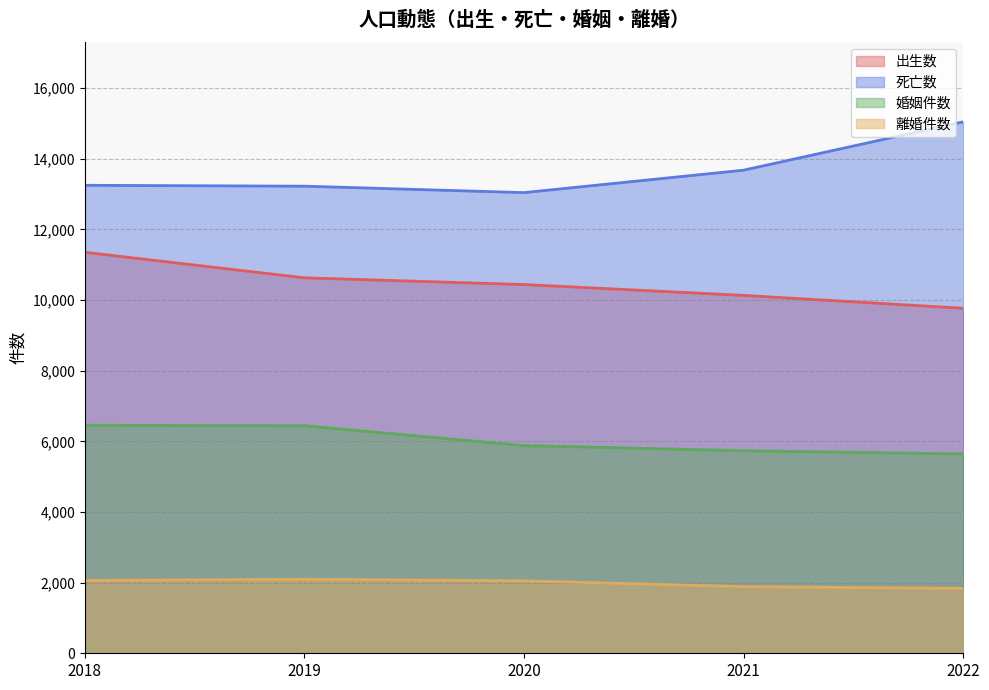

Between 2022 and 2018, which is larger?

2018